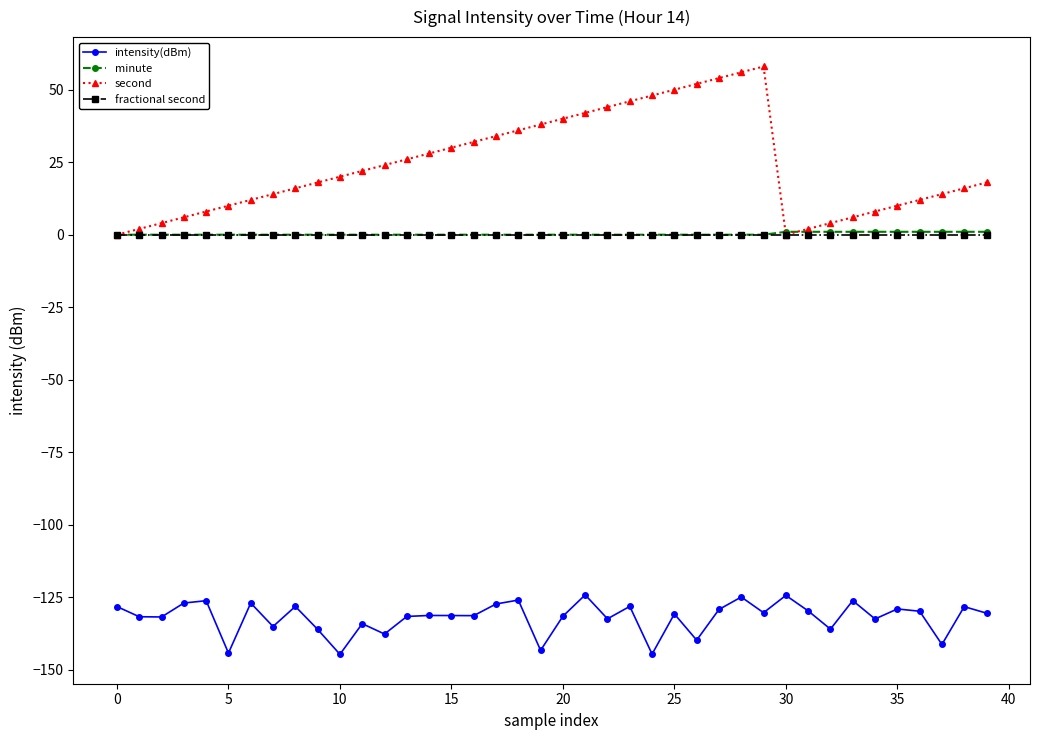

What is the smallest value displayed?

-144.7